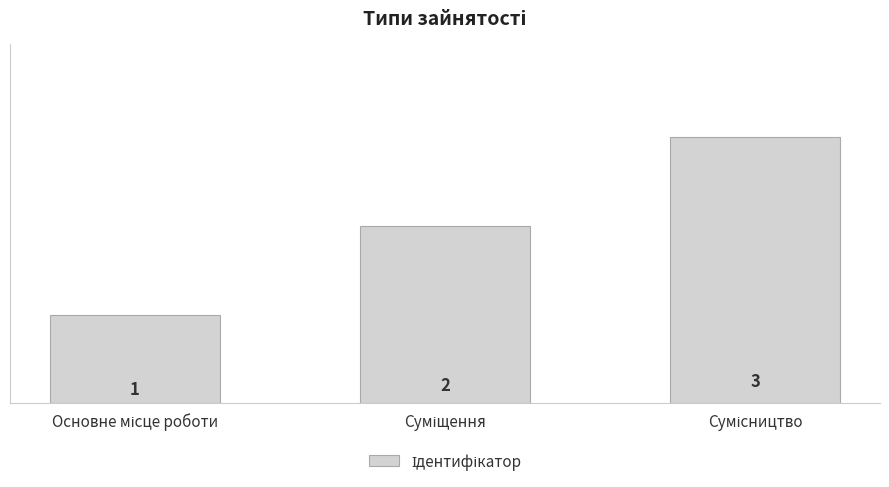

What is the sum of all values?

6